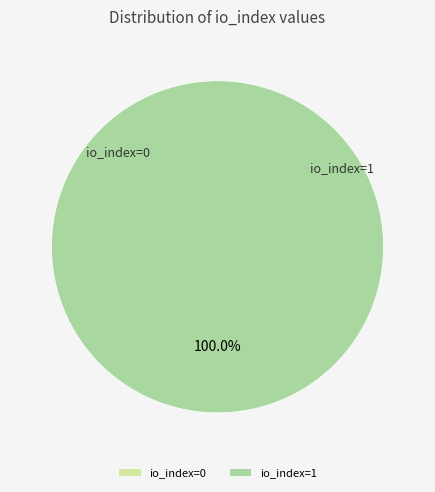

True or false: io_index=1 accounts for 91% of the total.

False